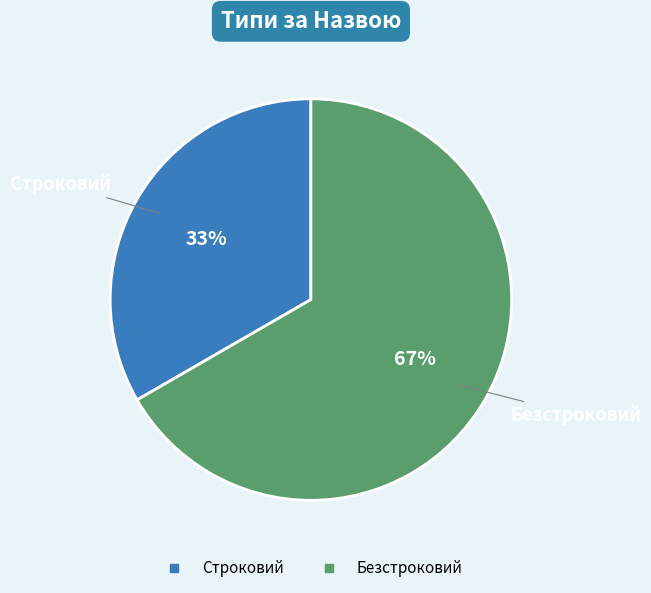

Between Строковий and Безстроковий, which is larger?

Безстроковий